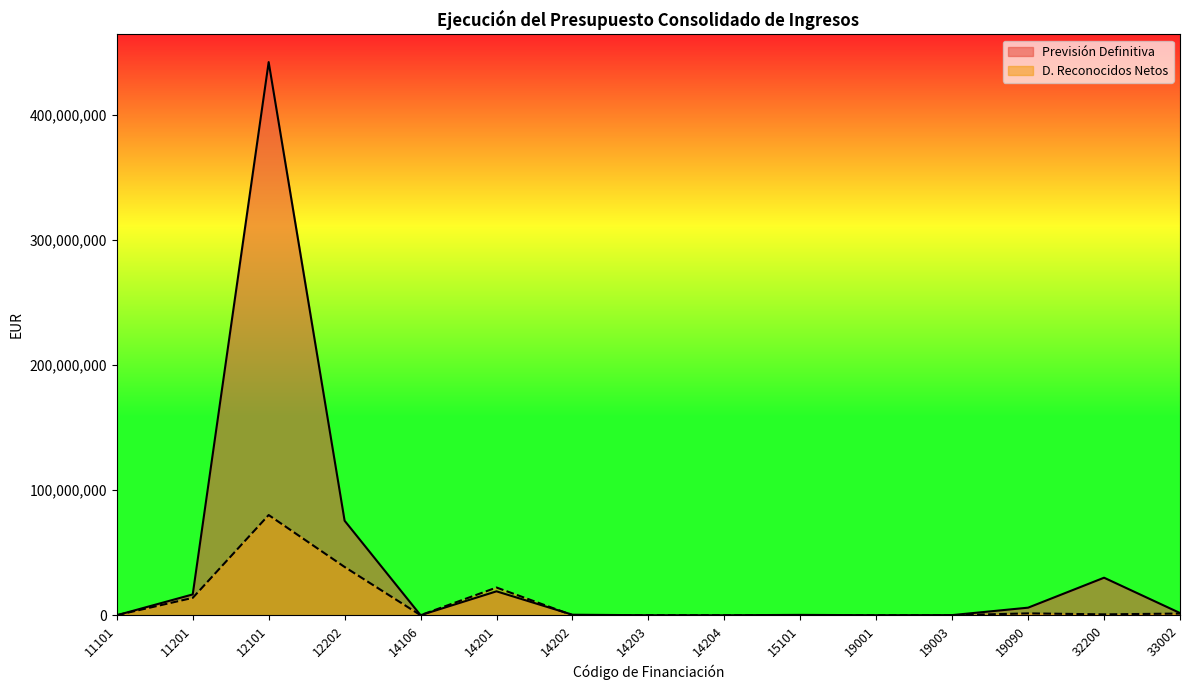

What is the difference between the highest and lowest values at 19003?

116000.0